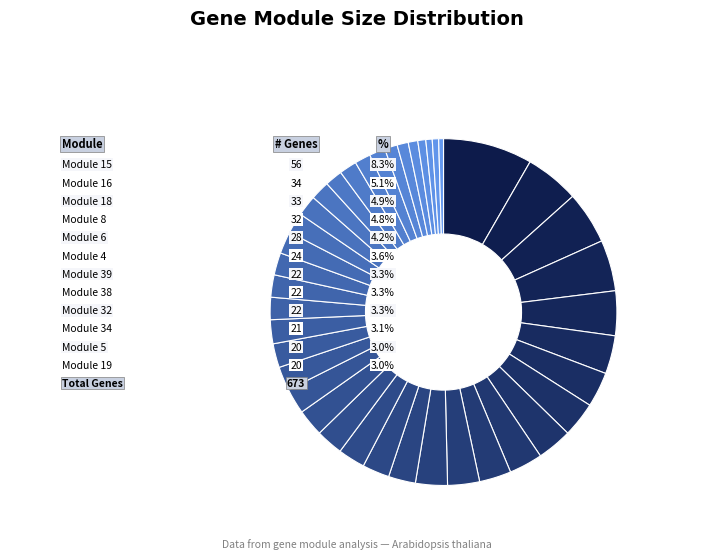

What percentage do Module 21 and Module 37 together represent?

3.7%